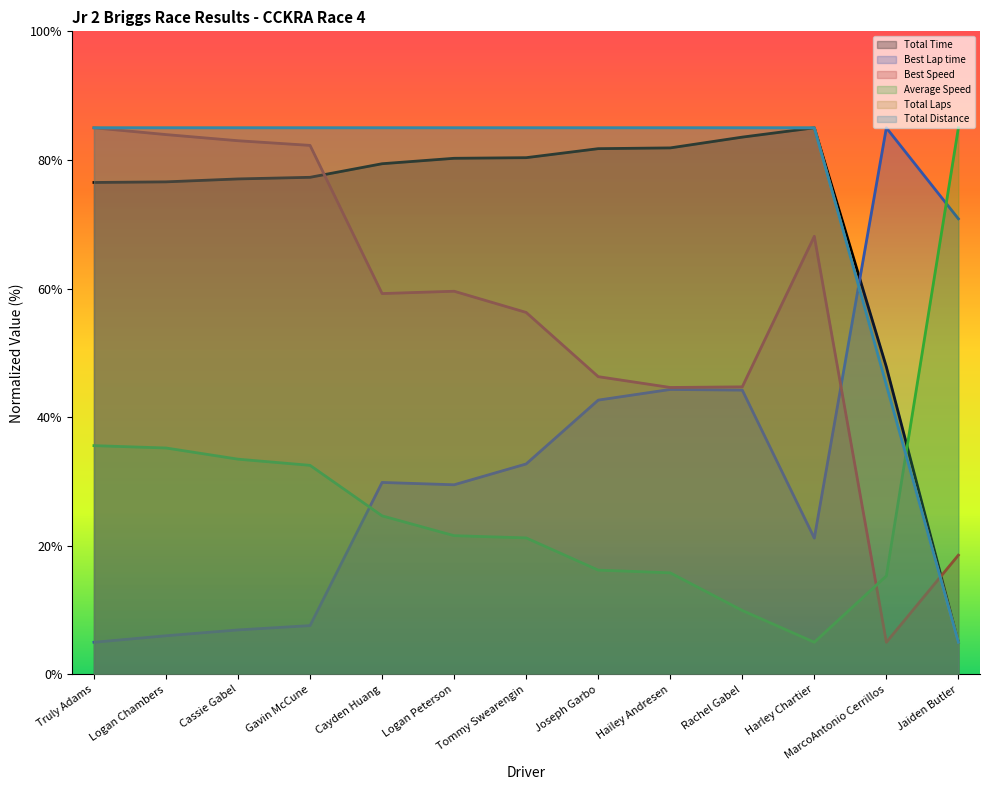

List the labels in order of Best Speed value, smallest first.

MarcoAntonio Cerrillos, Jaiden Butler, Hailey Andresen, Rachel Gabel, Joseph Garbo, Tommy Swearengin, Cayden Huang, Logan Peterson, Harley Chartier, Gavin McCune, Cassie Gabel, Logan Chambers, Truly Adams